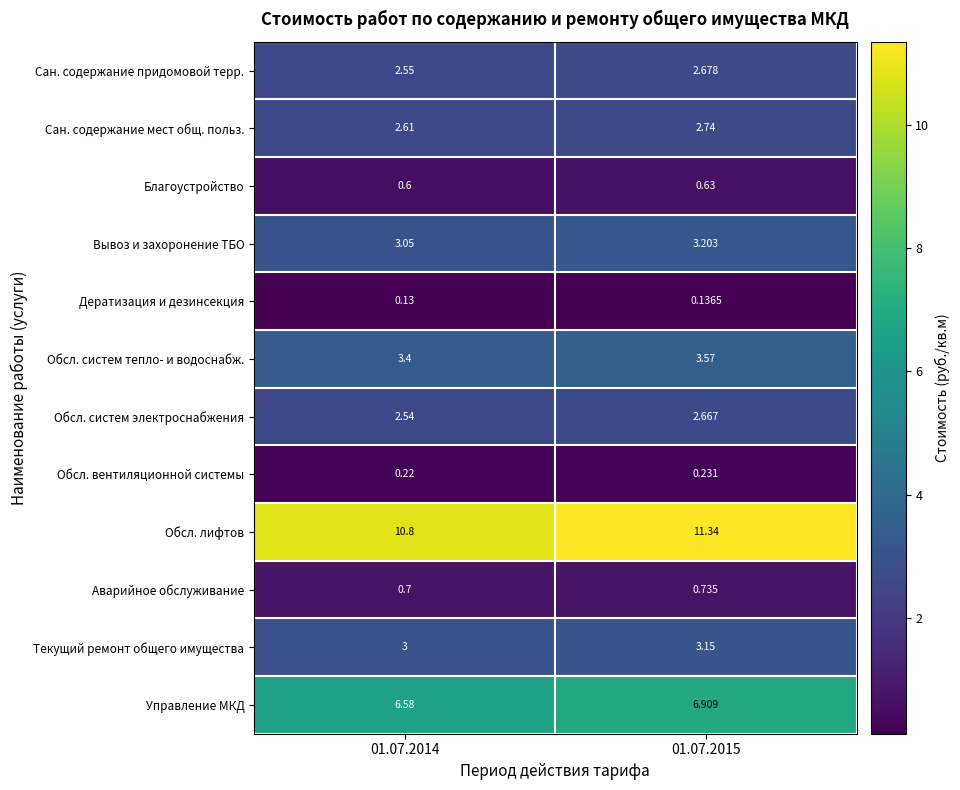

Which series has the largest range (max minus min)?

Обсл. лифтов